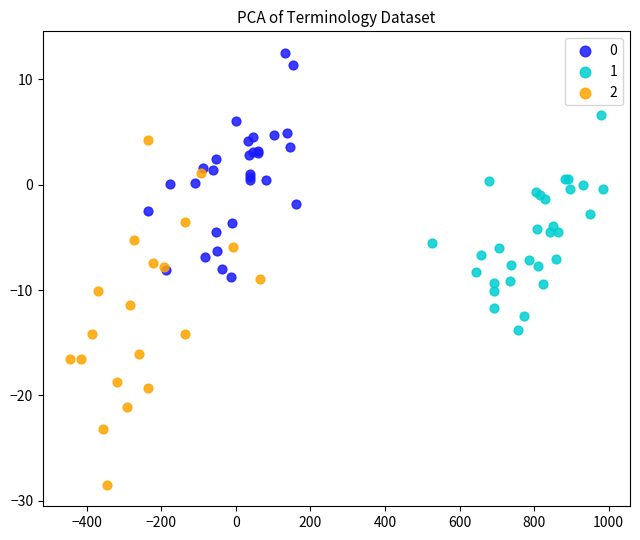

Which series has the largest Y range (max minus min)?

2